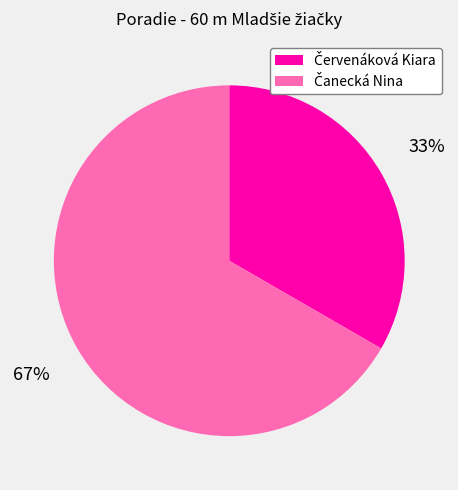

Does any single category account for the majority?

Yes